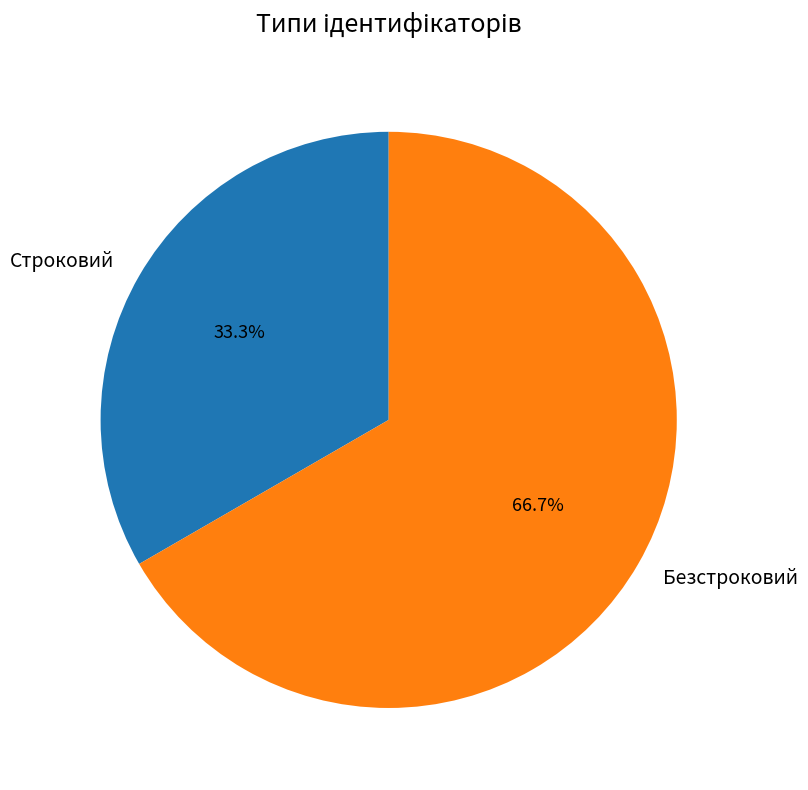

The Безстроковий slice represents 59% of the pie. True or false?

False